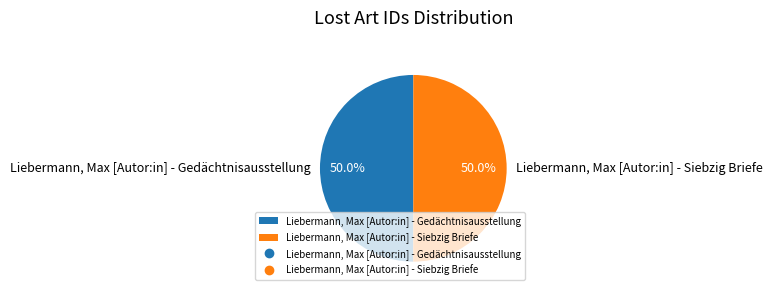

What is the total percentage of Liebermann, Max [Autor:in] - Siebzig Briefe and Liebermann, Max [Autor:in] - Gedächtnisausstellung?

100.0%